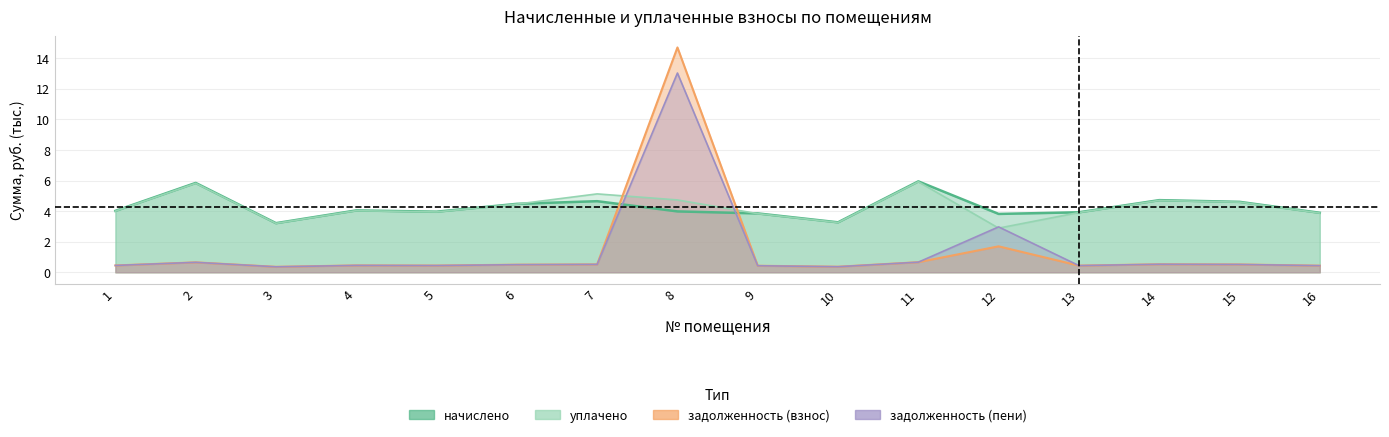

What is the value of the начислено point at the 14th from the left?

4.7